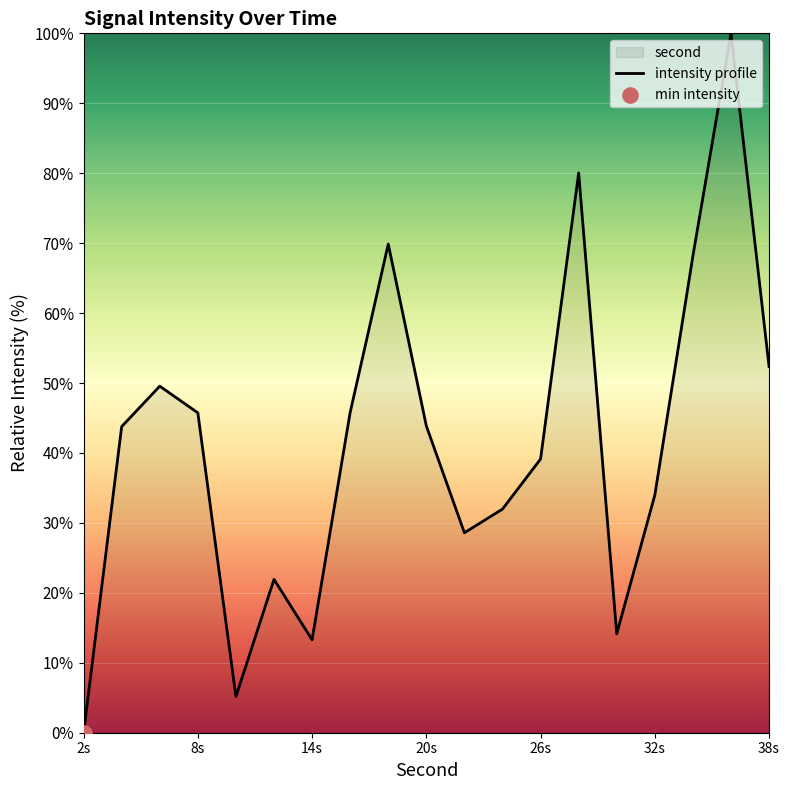

What is the change in value from 14s to 32s?

+20.7